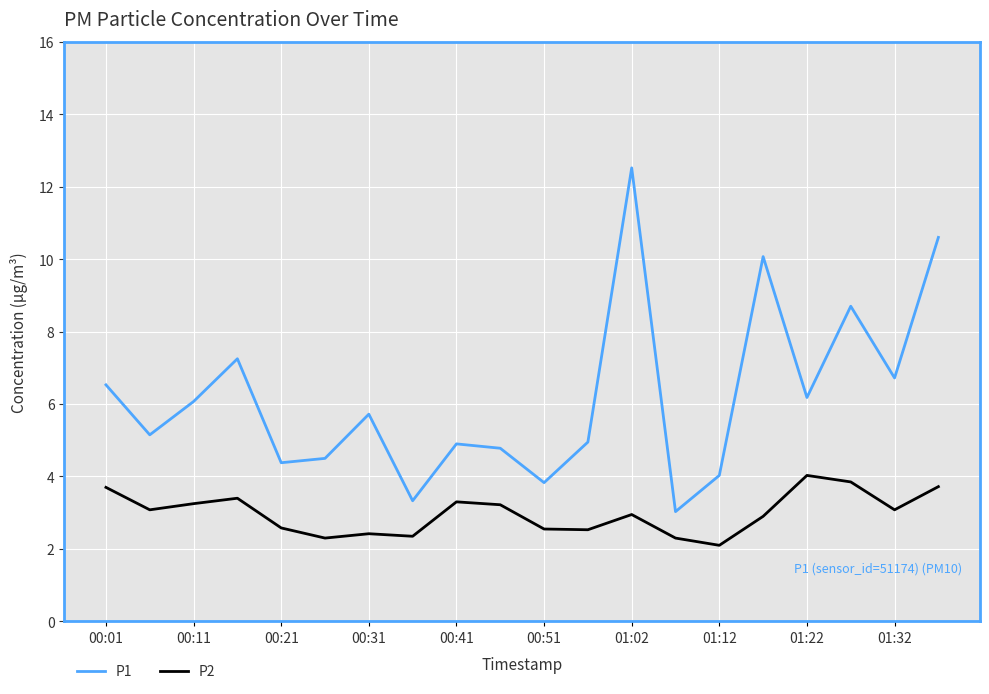

Which series has the widest spread of values?

P1